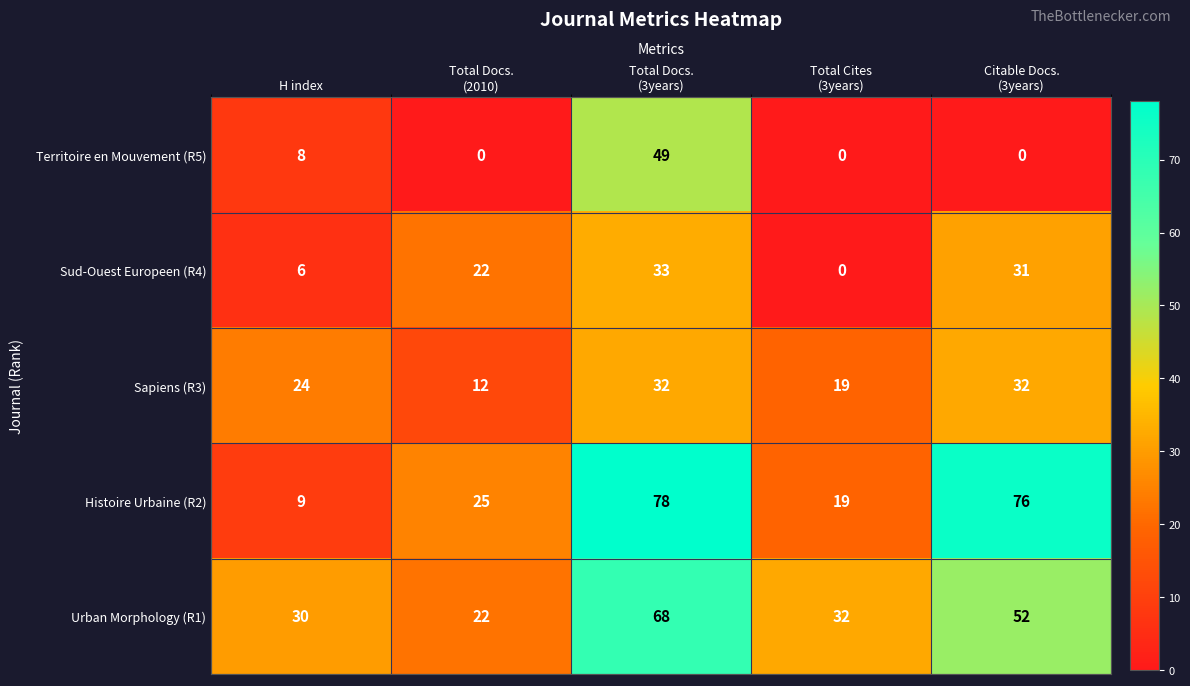

What is the spread (max minus min) of values at H index?

24